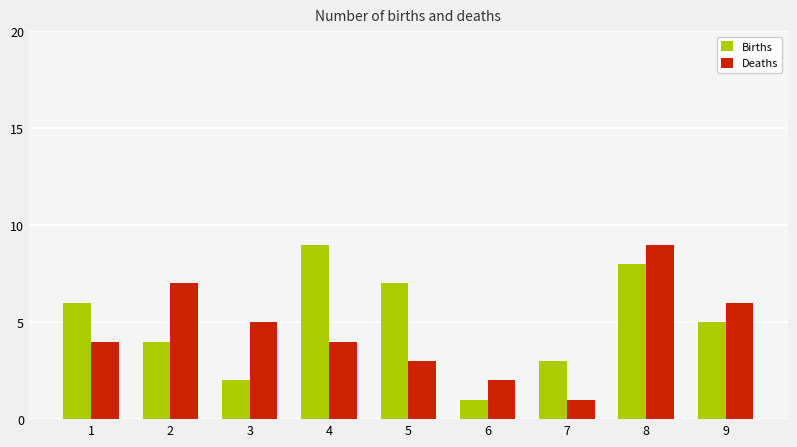

What is the difference between the second highest and second lowest values in the Deaths series?

5